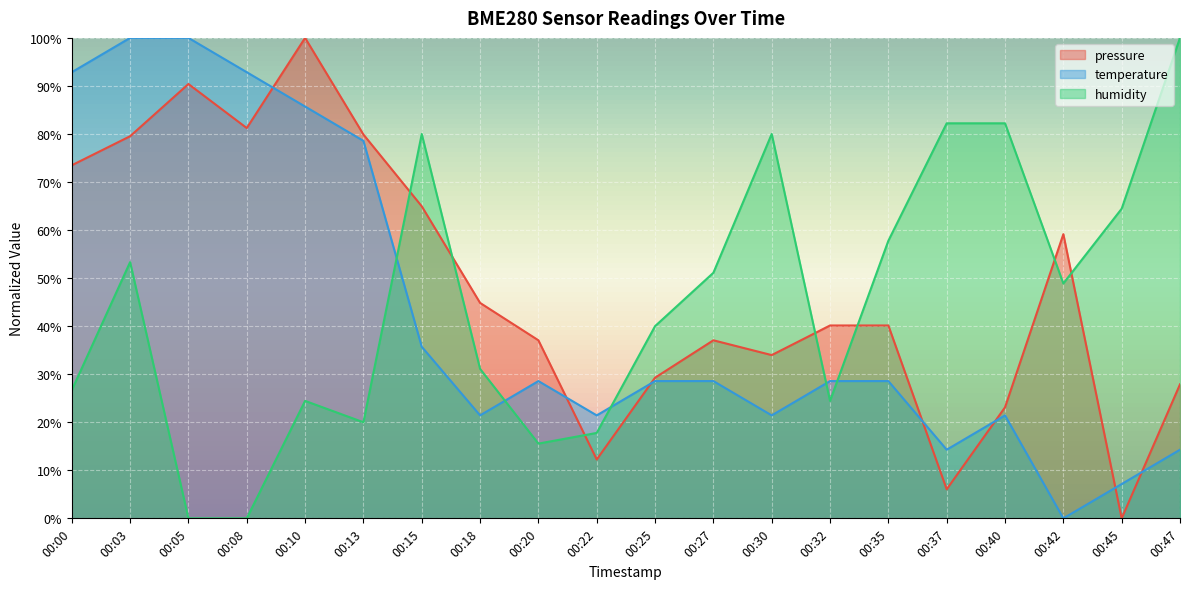

Which series ends up on top after the final intersection of temperature and pressure?

pressure